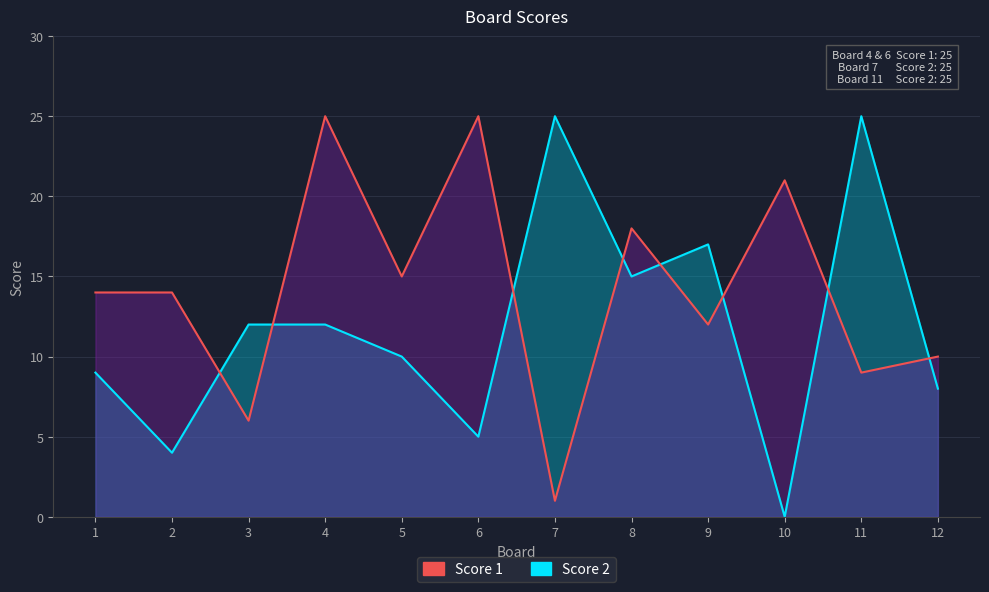

What is the spread (max minus min) of values at 1?

5